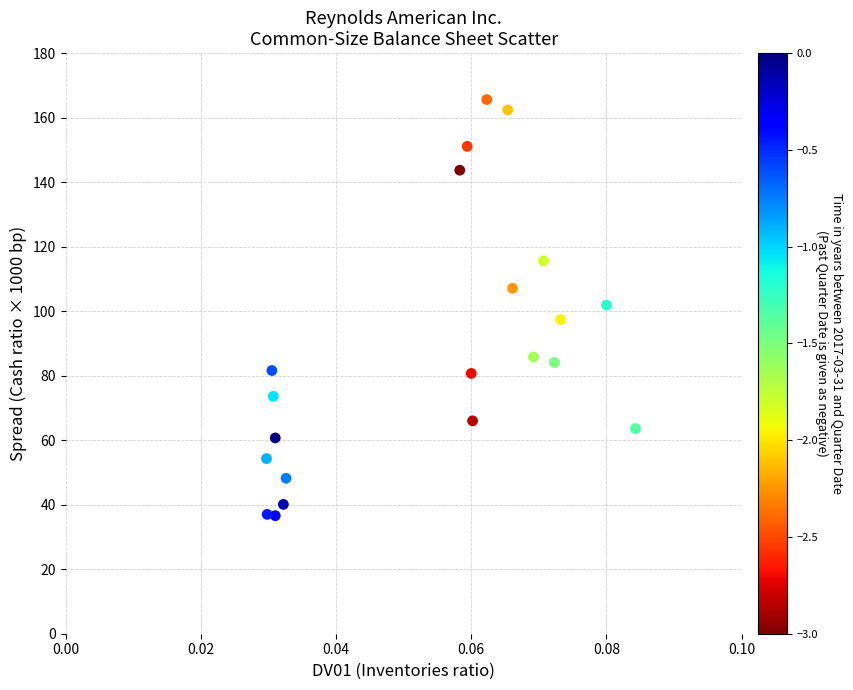

What is the range of Y values (max minus min)?

129.0